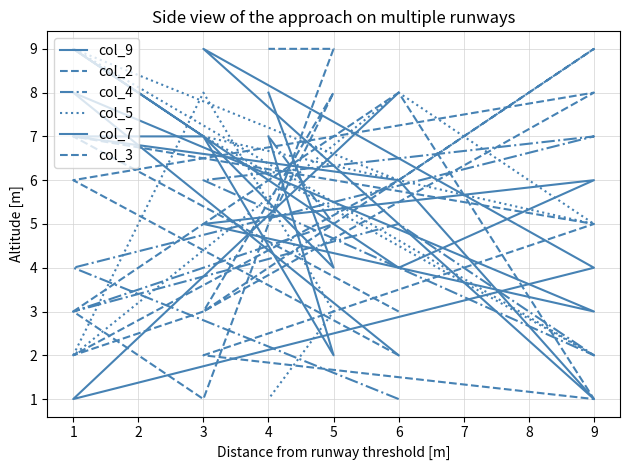

In col_5, how many points are lower than both neighbors (excluding endpoints)?

3